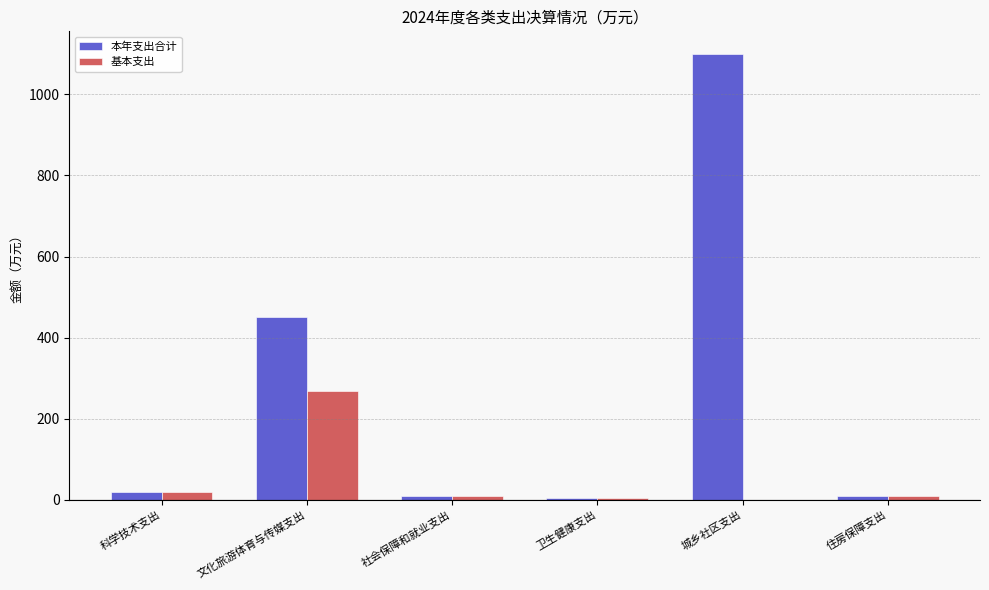

Which category has the highest value in the 基本支出 series?

文化旅游体育与传媒支出